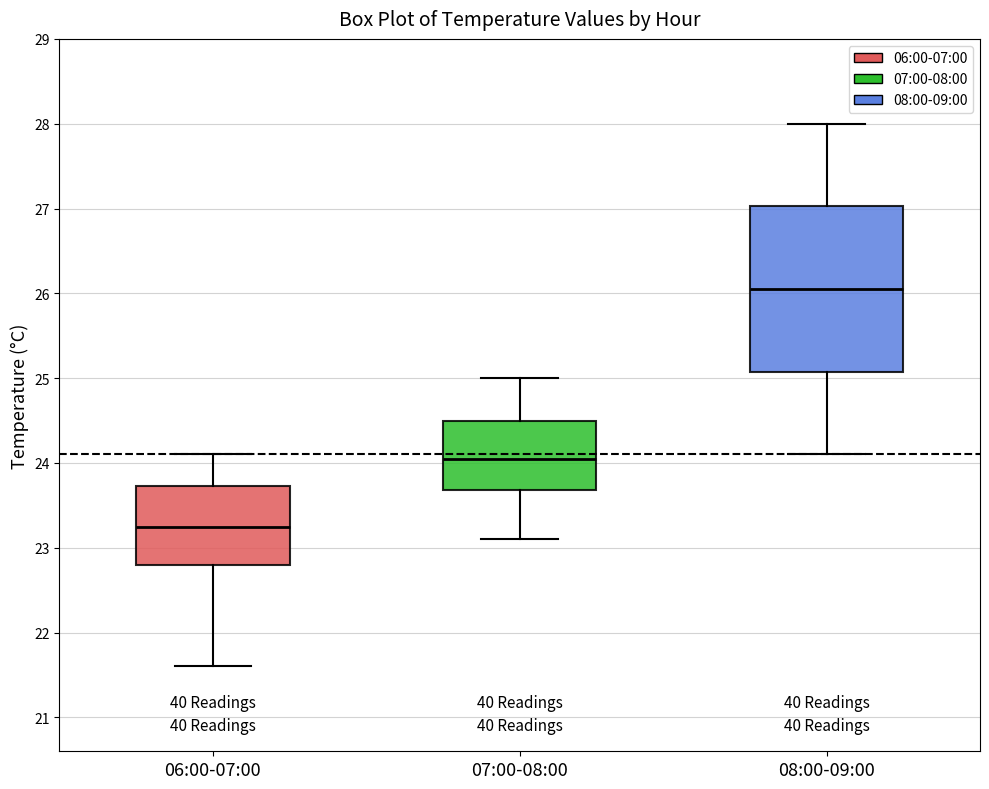

Where does the lower whisker of the box for 08:00-09:00 end on the y-axis? The values are not printed on the chart, so give them approximately, as read against the axis.

24.1